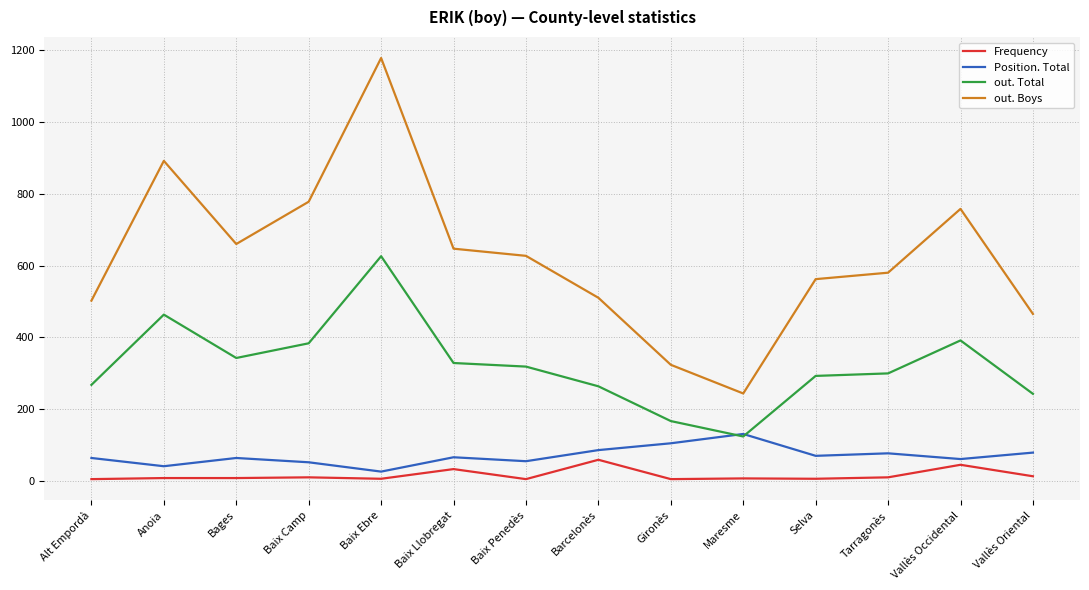

True or false: out. Boys and out. Total intersect in this chart.

False